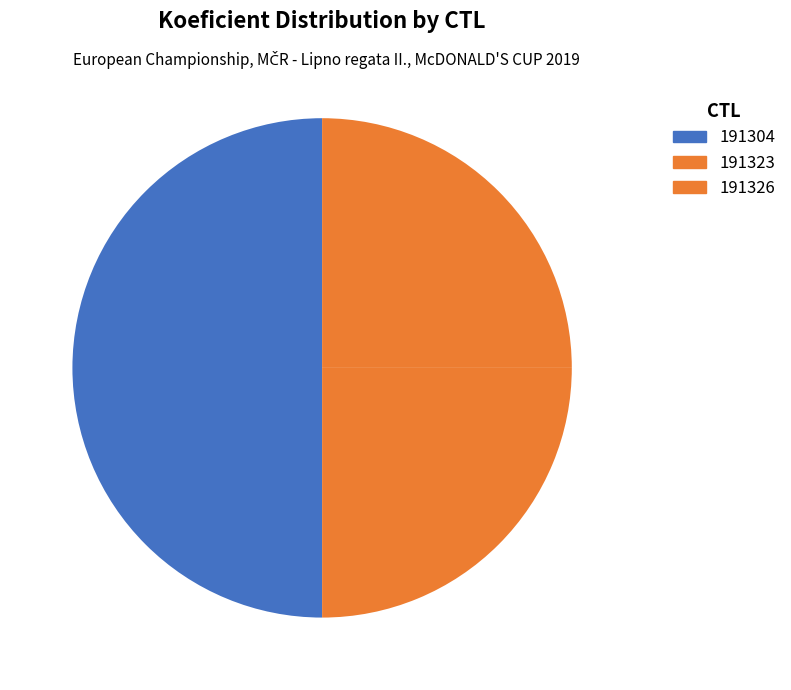

How much of the chart is everything except 191304?

50.0%